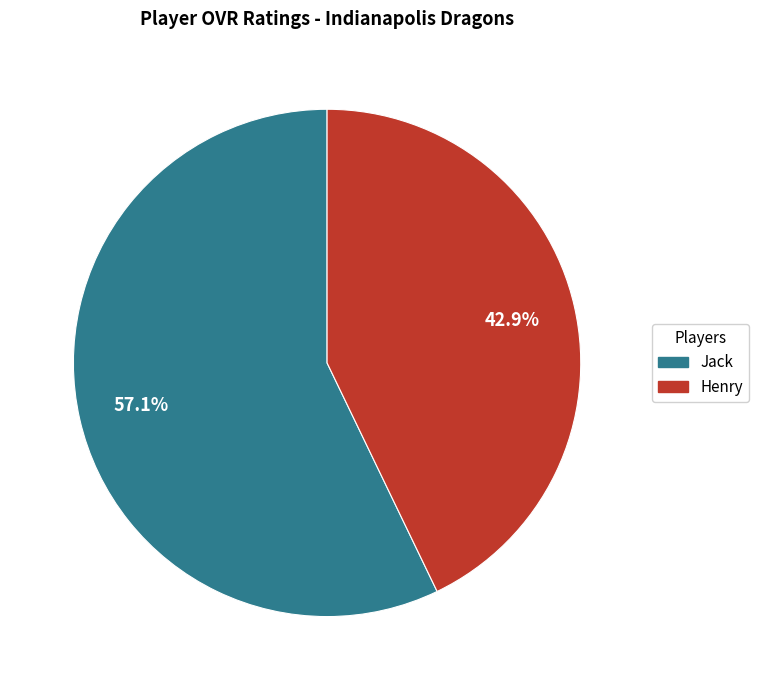

What is the largest slice in the pie chart?

Jack